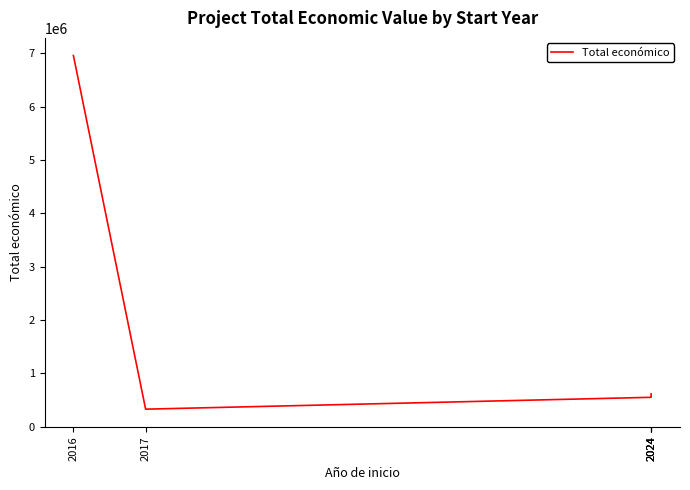

True or false: there are more than 0 points higher than both neighbors.

False